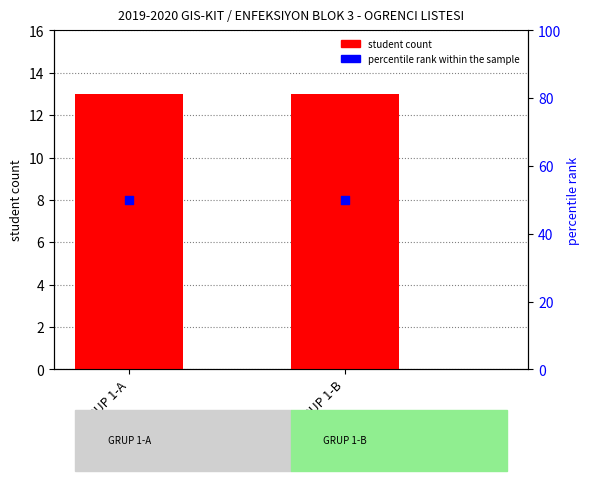

Which series reaches the minimum Y coordinate?

student count